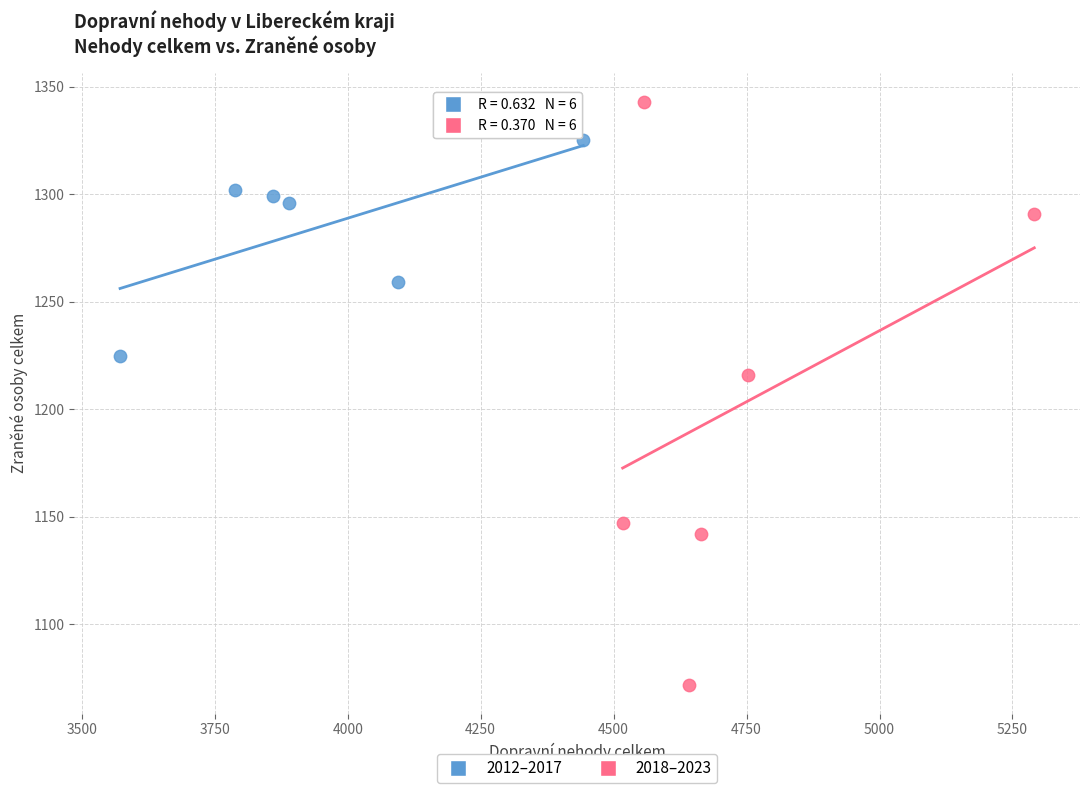

Which series reaches the minimum Y coordinate?

2018–2023